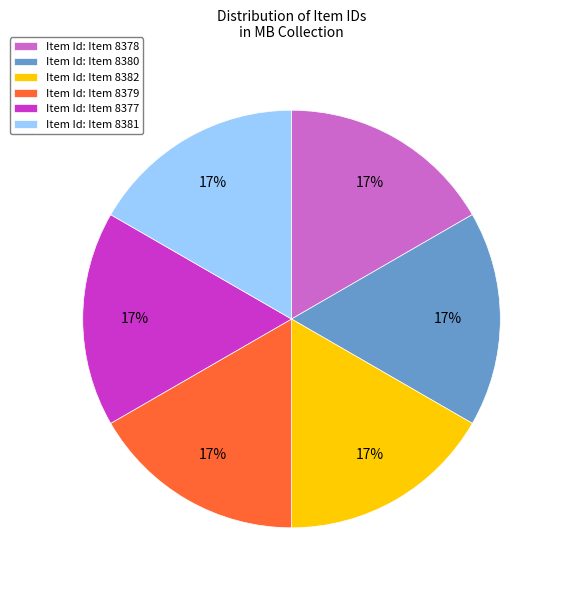

Is there a majority slice in this chart?

No